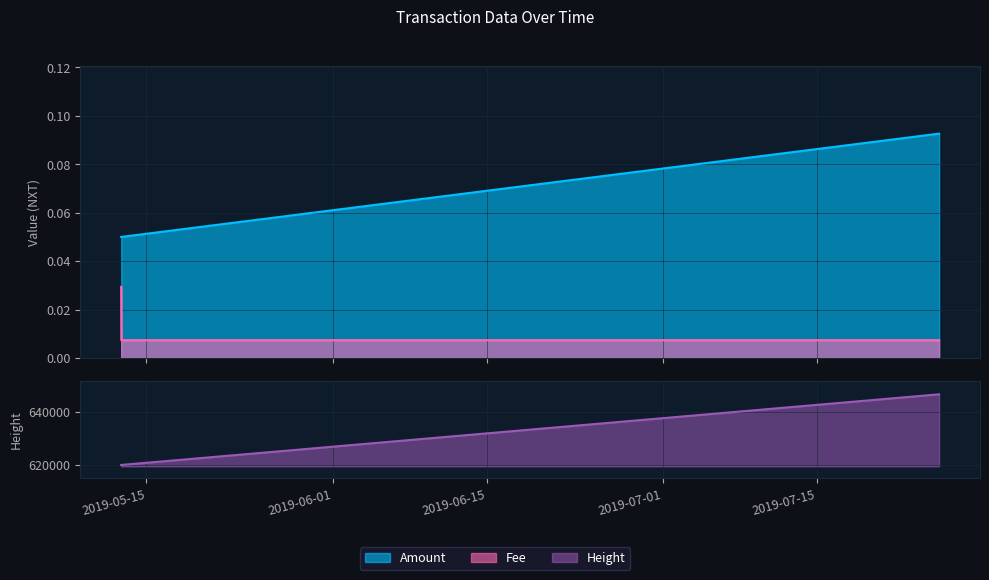

What are all the series names shown in the legend?

Amount, Fee, Height